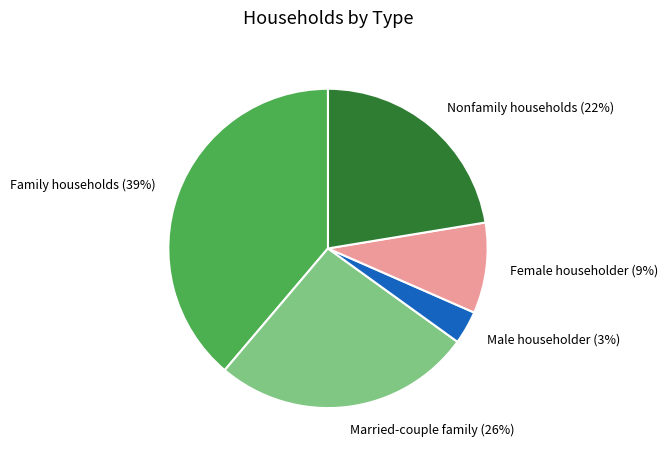

Count the number of slices in the pie.

5